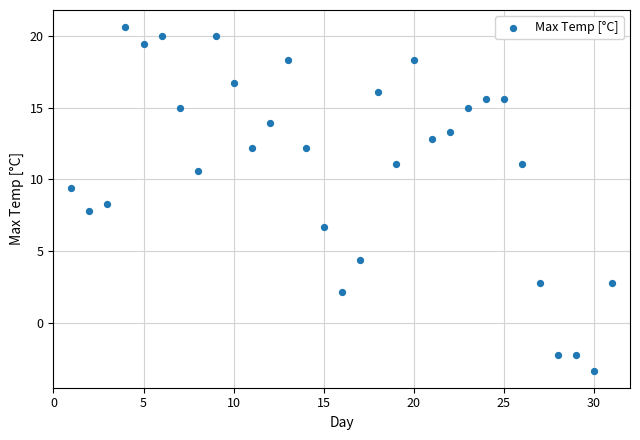

What is the range of Y values (max minus min)?

23.9